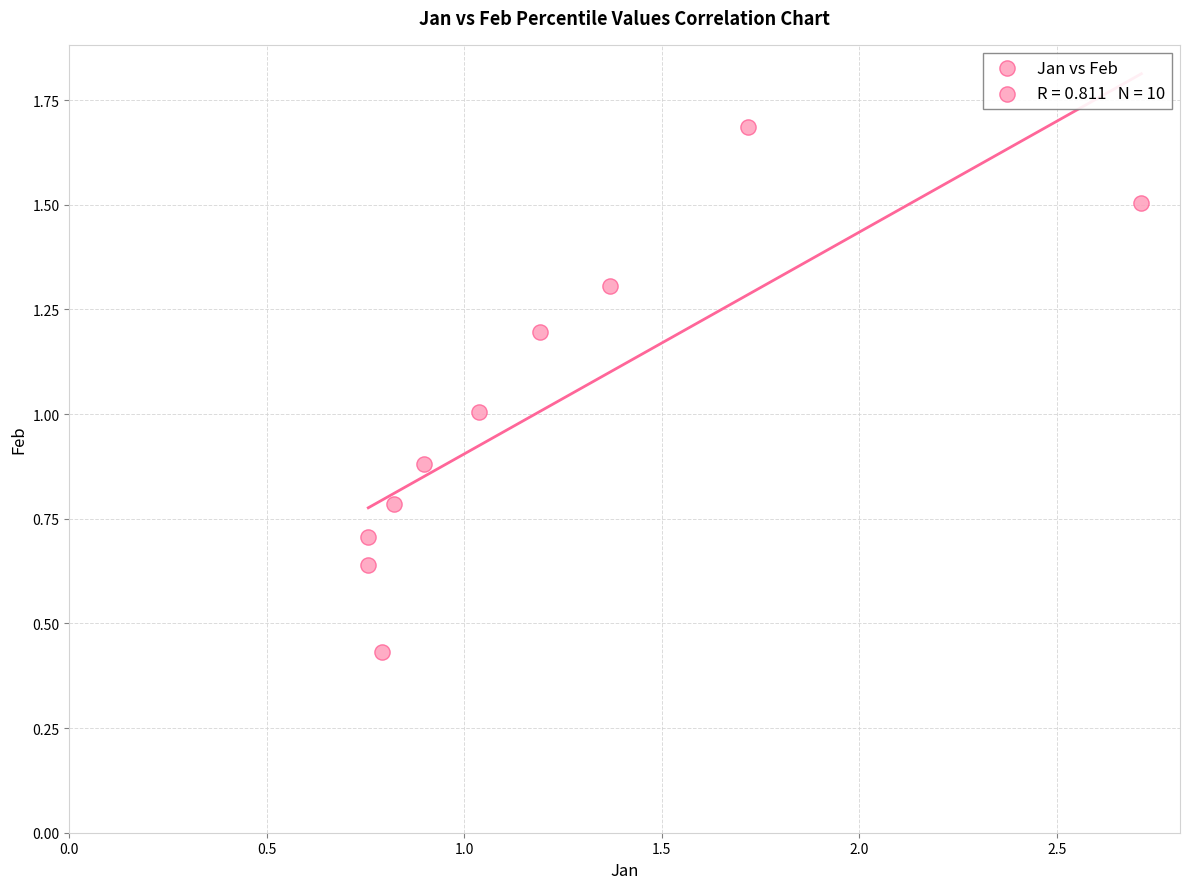

What is the range of Y values (max minus min)?

1.3